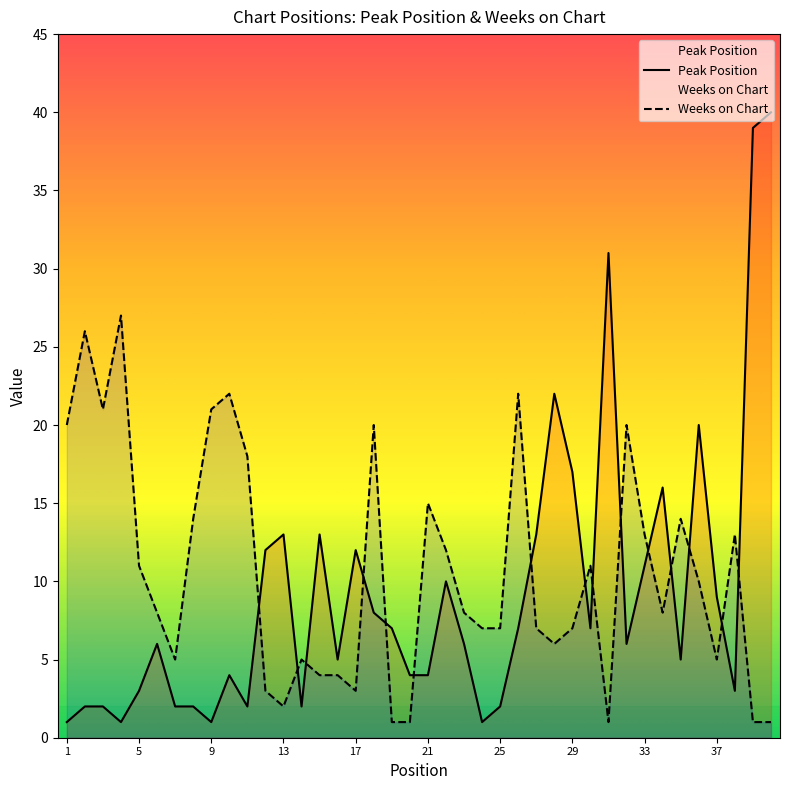

List the series in order of their peak value, highest first.

Peak Position, Weeks on Chart